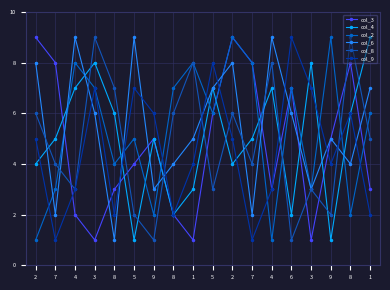

At which label does col_8 first exceed 5?

2